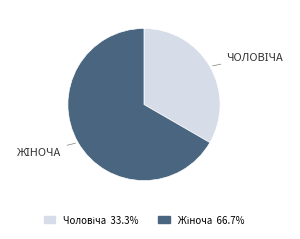

Is there a majority slice in this chart?

Yes